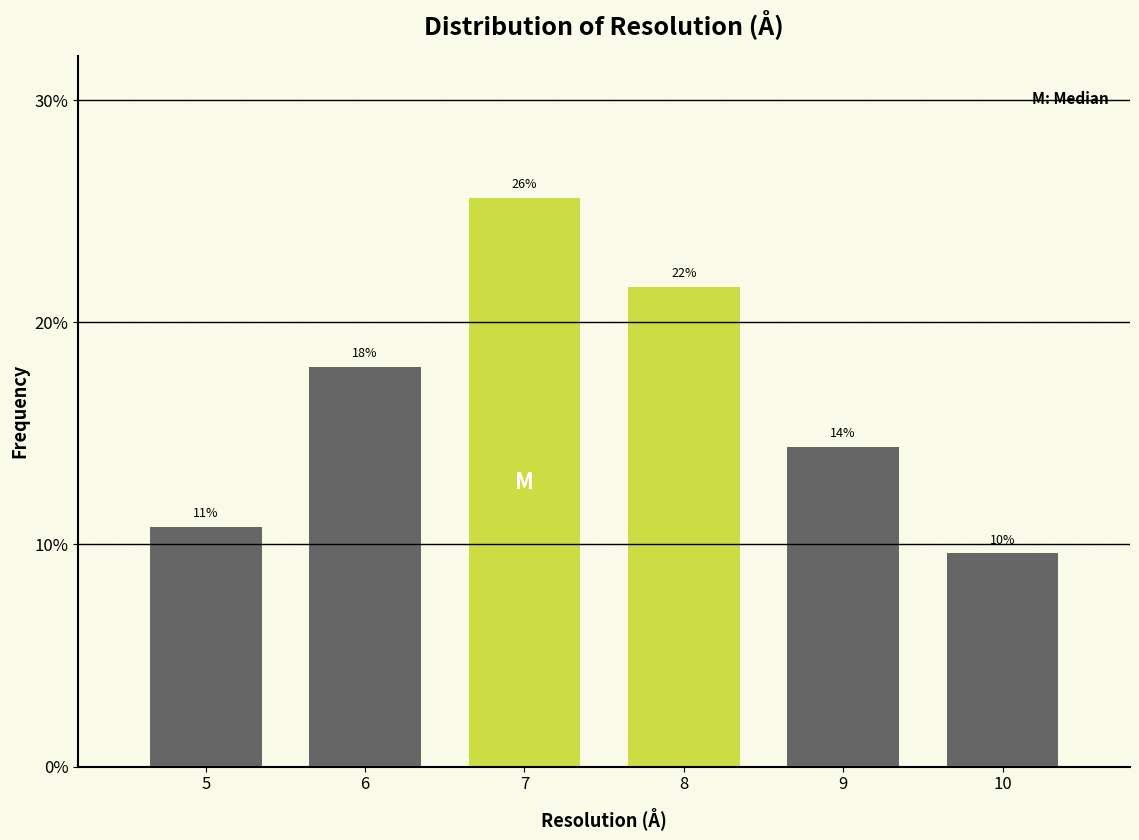

Does the chart contain any negative values?

No